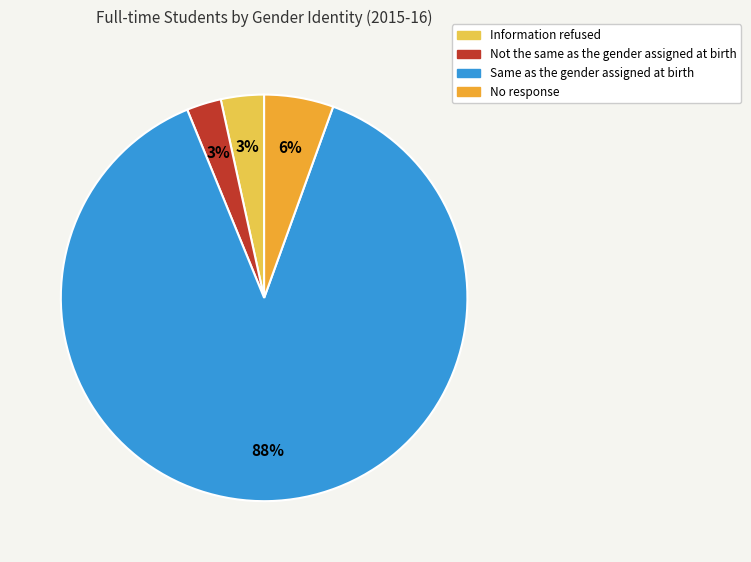

The No response slice represents 1% of the pie. True or false?

False